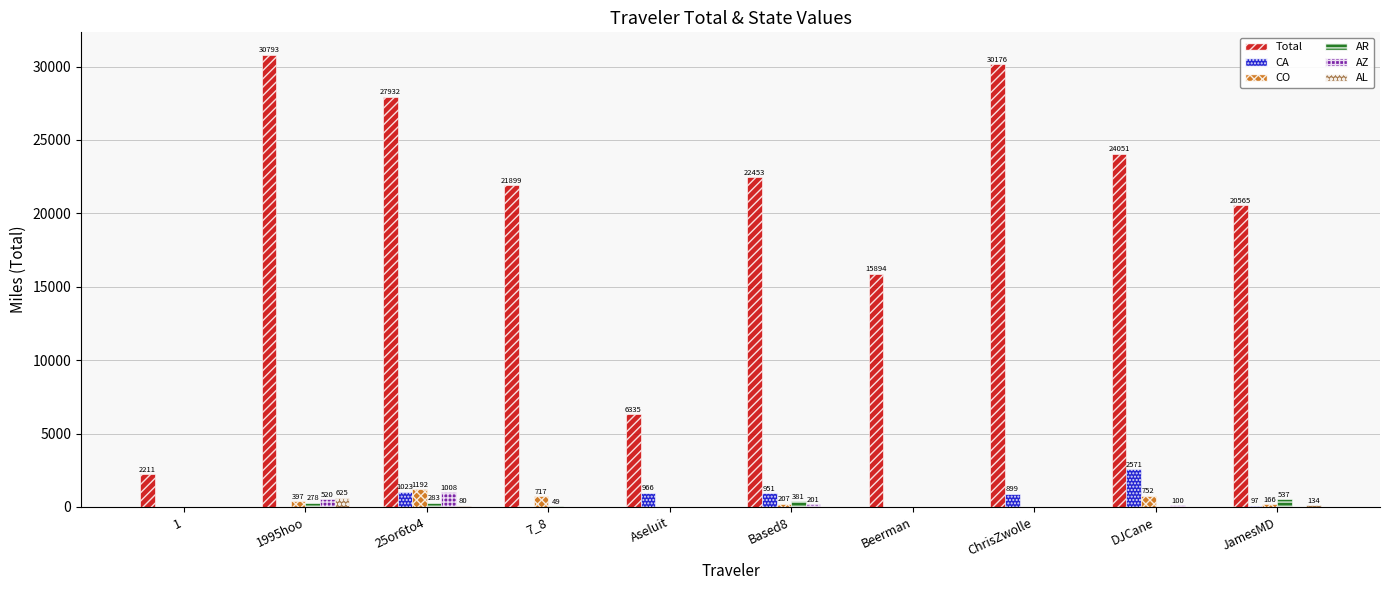

How many groups of bars are there?

10